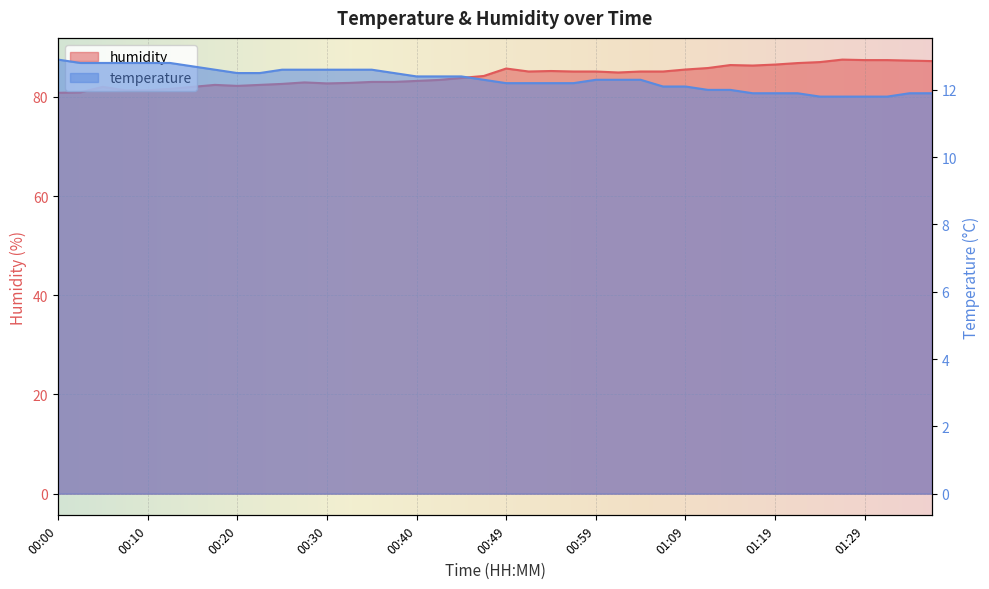

True or false: temperature has more than 1 points higher than both neighbors.

False